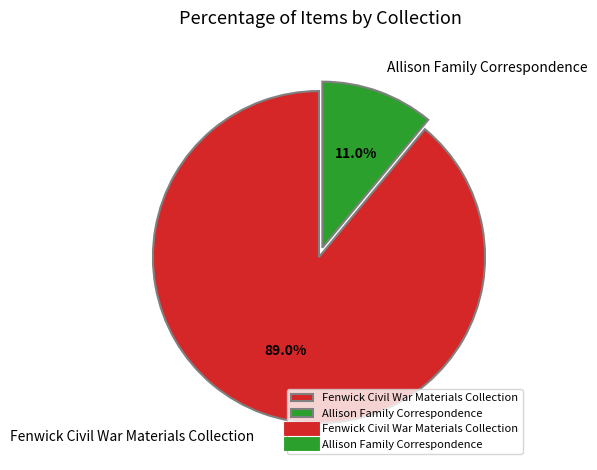

Which category has the smallest portion of the pie?

Allison Family Correspondence